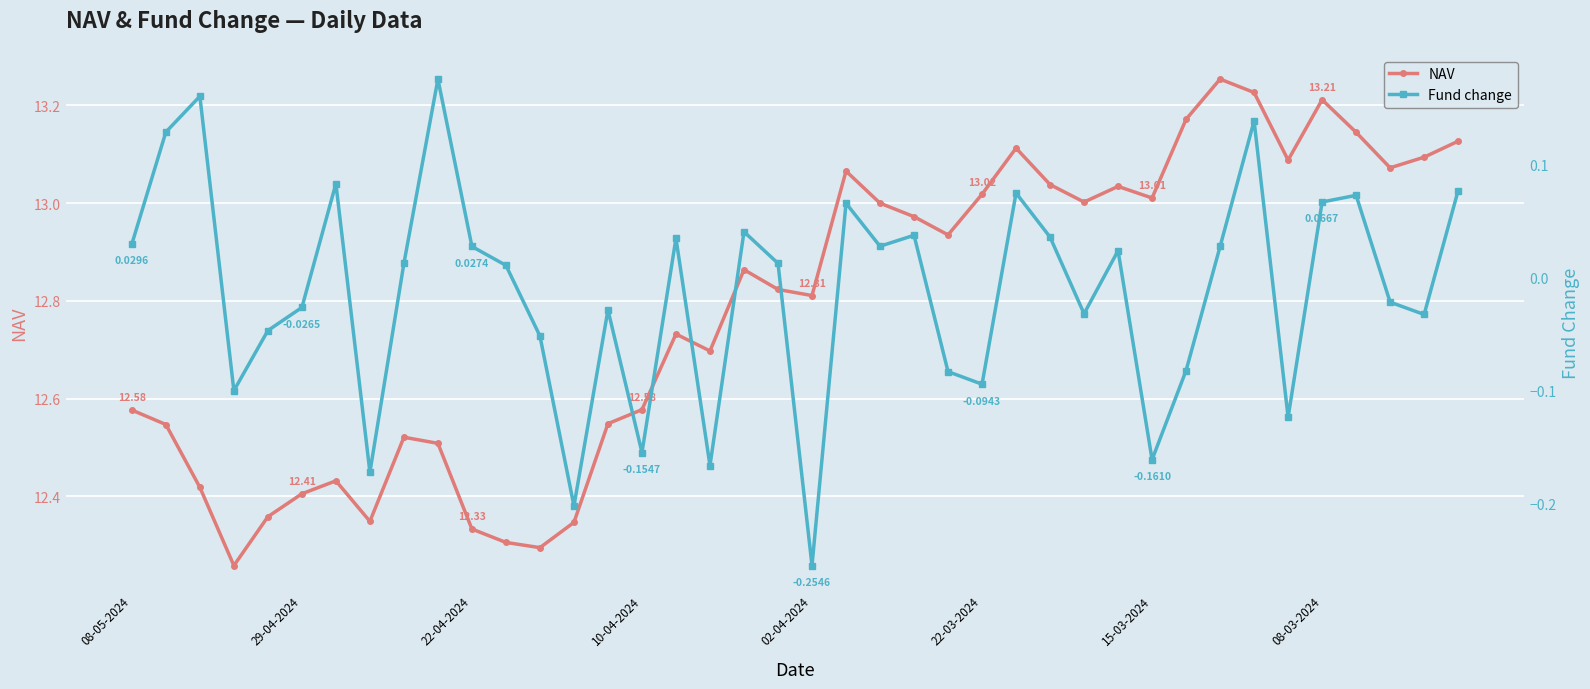

True or false: NAV has more than 1 interior local peaks.

True